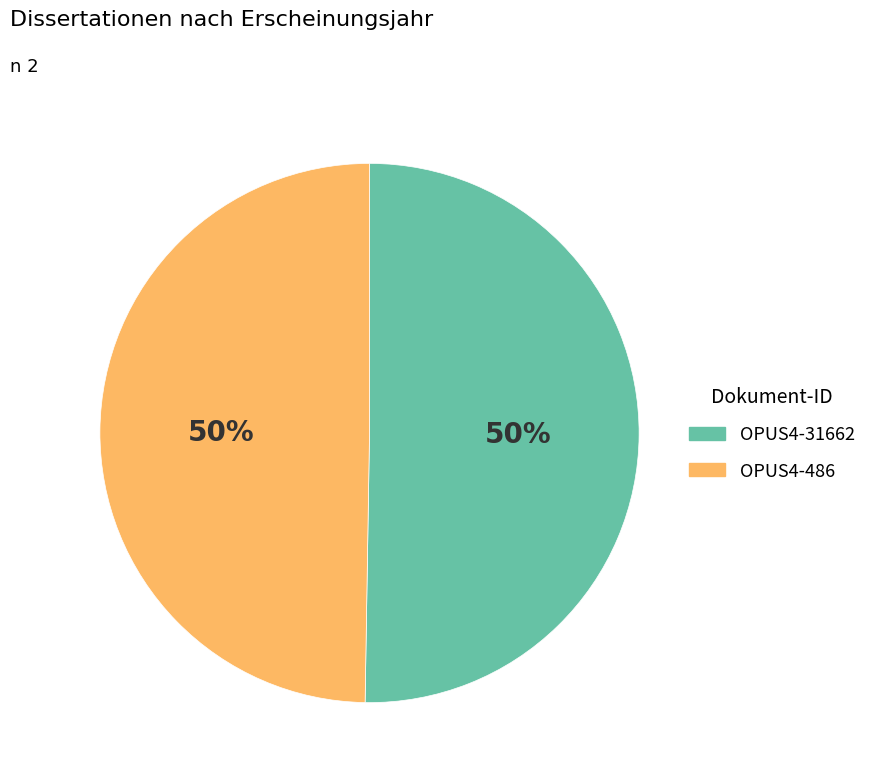

Is the sum of OPUS4-486 and OPUS4-31662 greater than half?

Yes